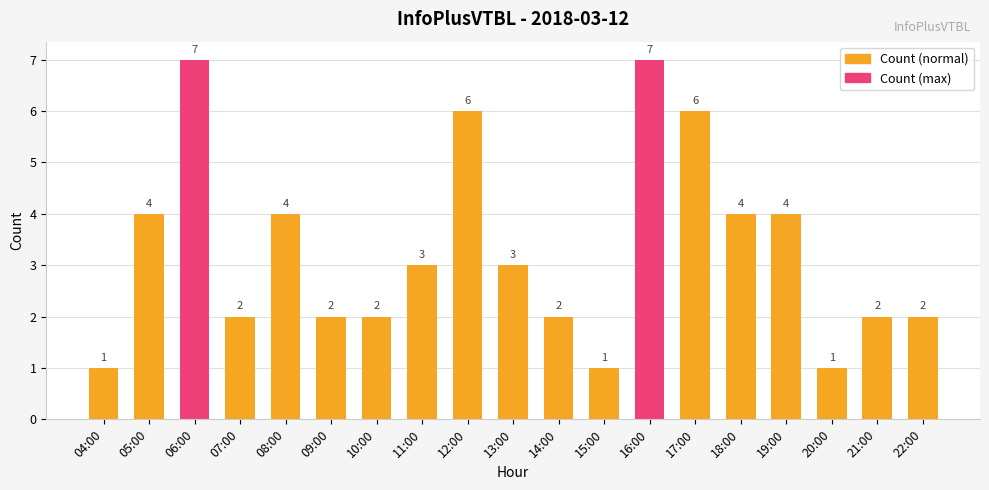

What is the sum of all values?

63